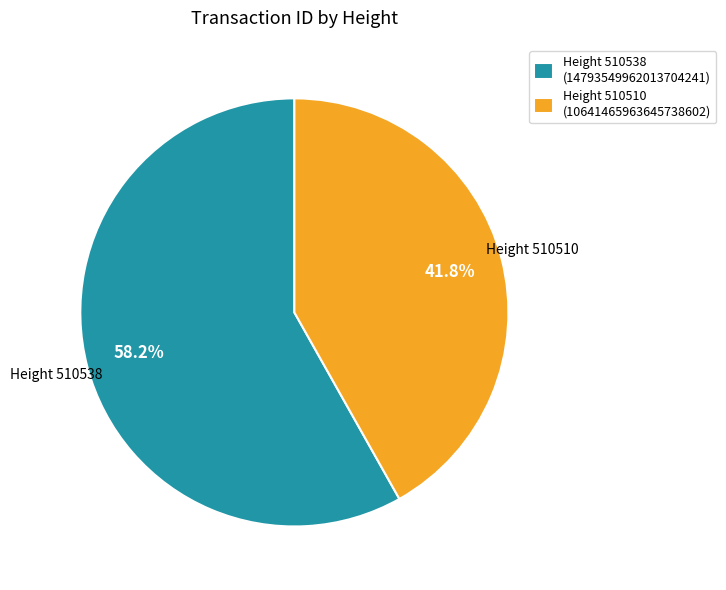

To the nearest percent, what is the difference between the largest and smallest slice percentages?

16%